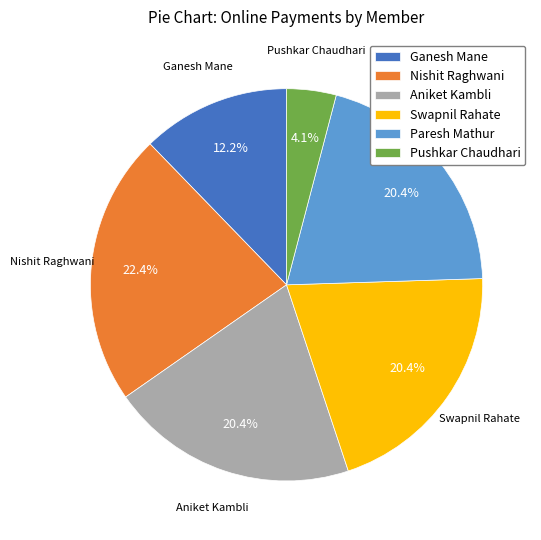

Which has a higher value, Ganesh Mane or Paresh Mathur?

Paresh Mathur